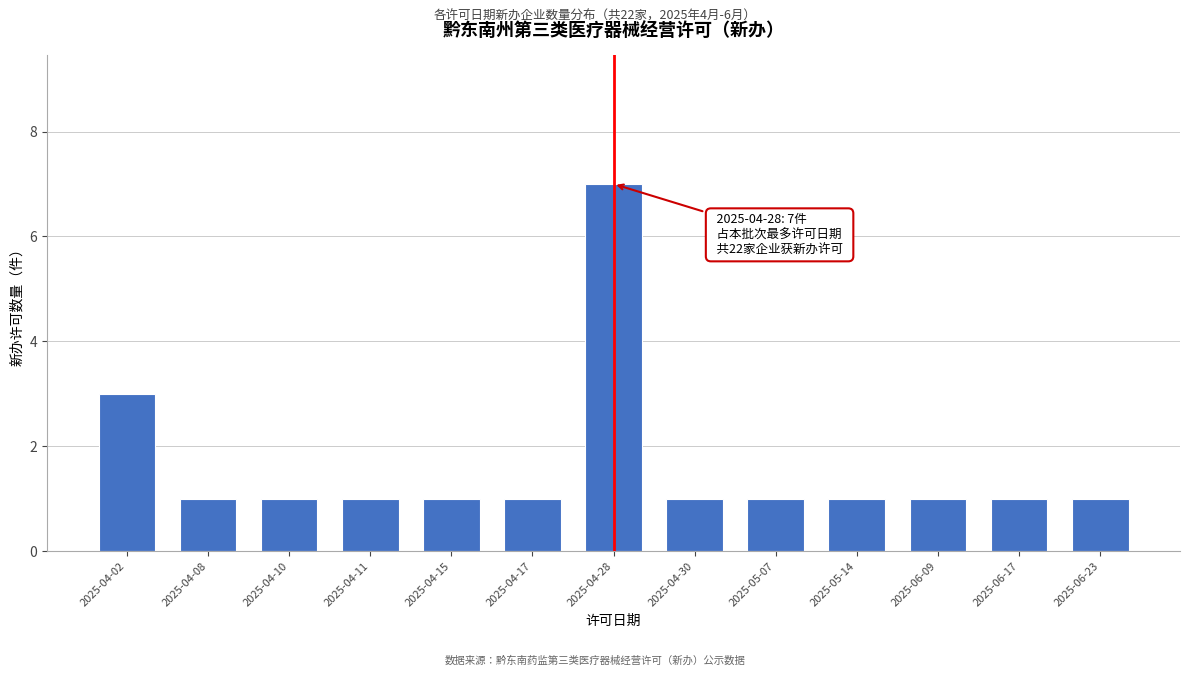

Reading right to left, list all the values displayed in this chart.

2025-06-23=1	2025-06-17=1	2025-06-09=1	2025-05-14=1	2025-05-07=1	2025-04-30=1	2025-04-28=7	2025-04-17=1	2025-04-15=1	2025-04-11=1	2025-04-10=1	2025-04-08=1	2025-04-02=3